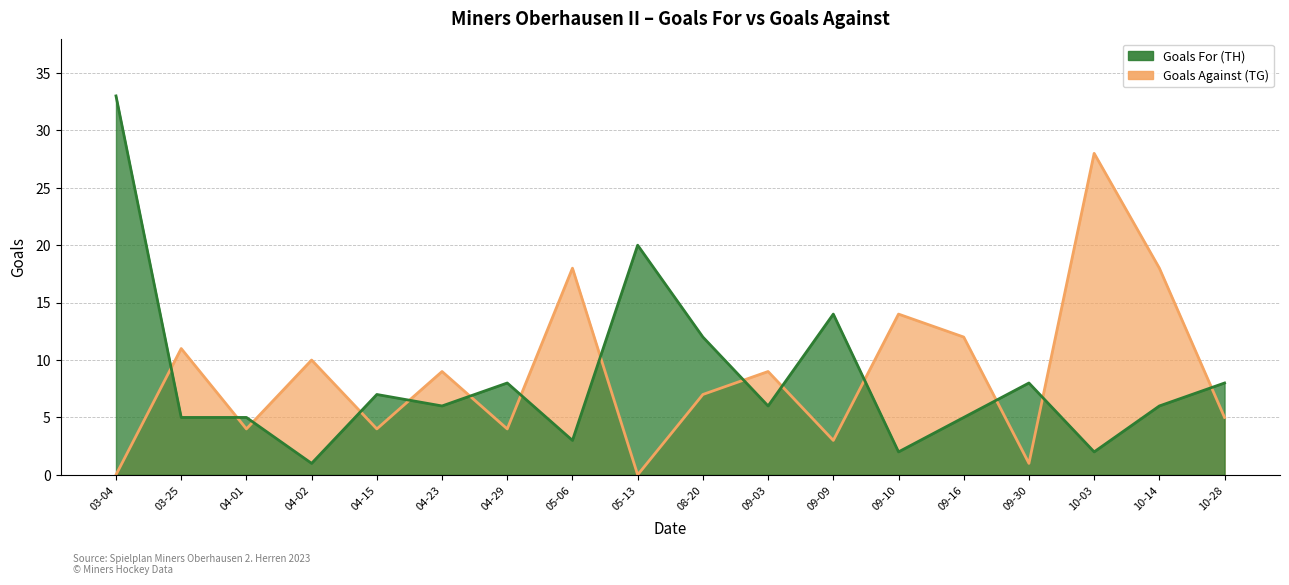

What position from the left is 04-02?

4